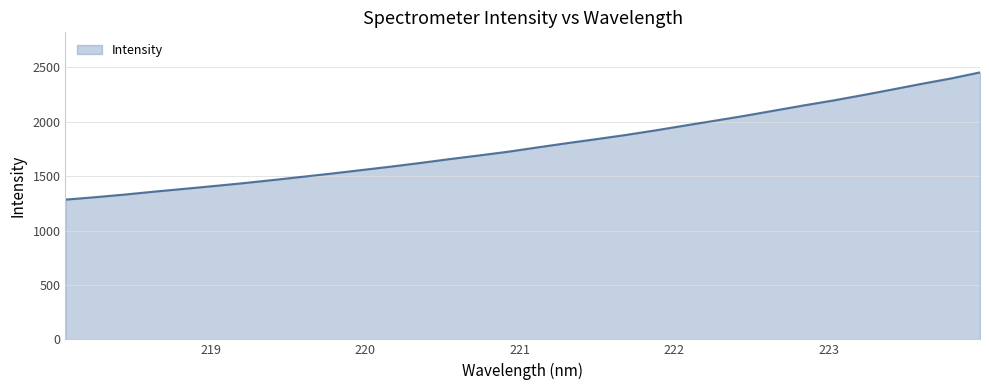

What is the minimum value shown in the chart?

1284.9